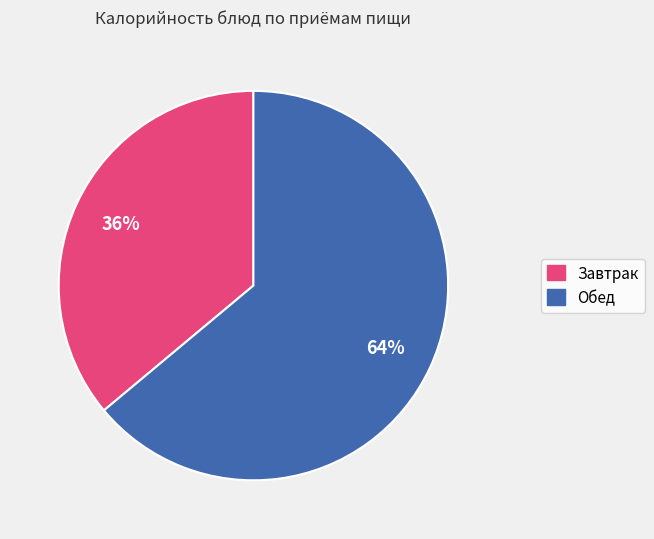

How many slices are in this pie chart?

2